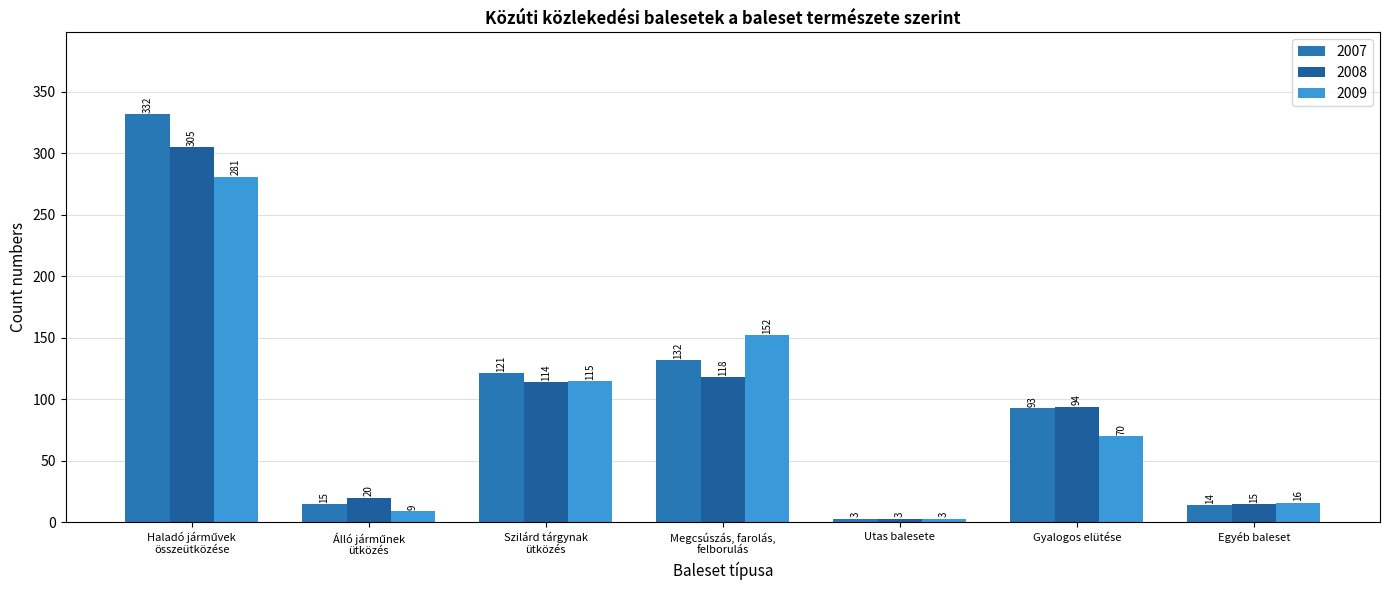

How many series are shown in this chart?

3